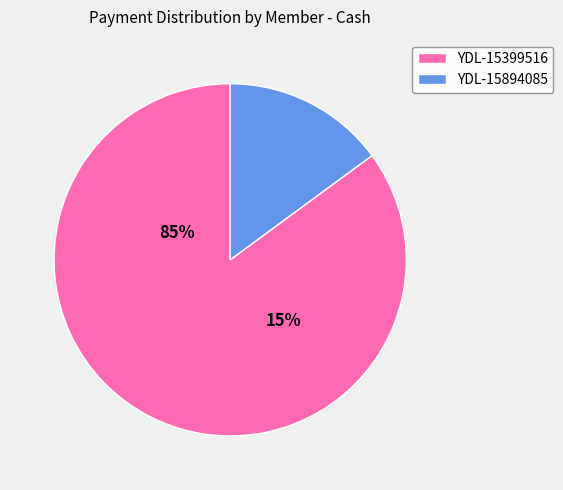

To the nearest percent, what is the average slice percentage?

50%